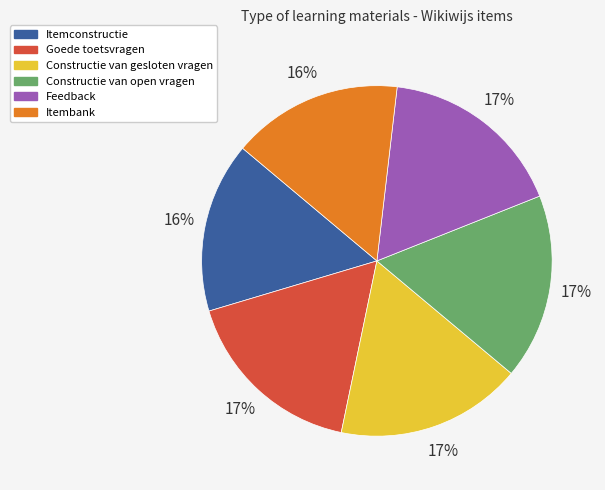

True or false: Constructie van gesloten vragen accounts for 26% of the total.

False